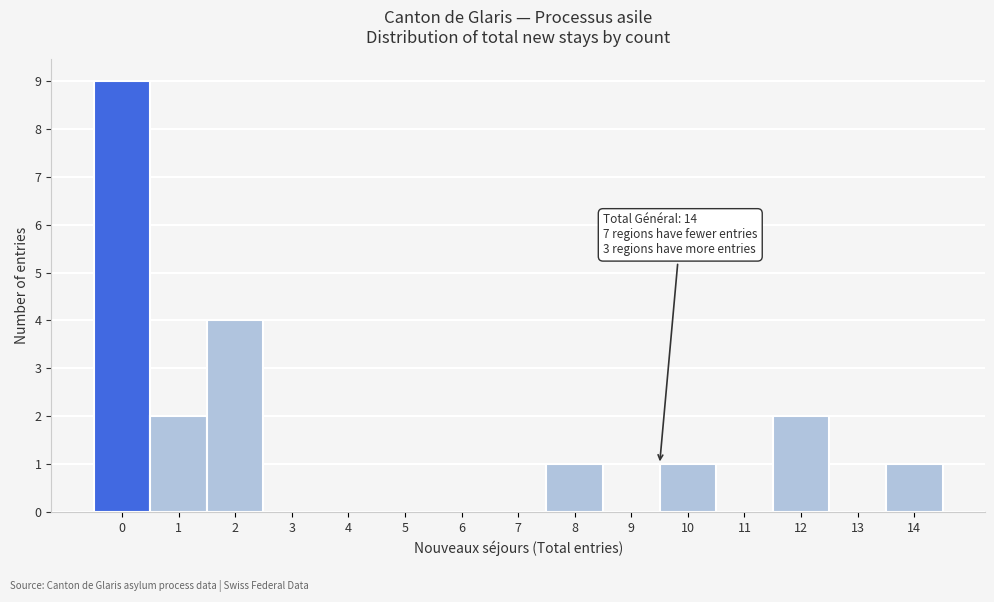

Reading right to left, list all the values displayed in this chart.

14=1	13=0	12=2	11=0	10=1	9=0	8=1	7=0	6=0	5=0	4=0	3=0	2=4	1=2	0=9